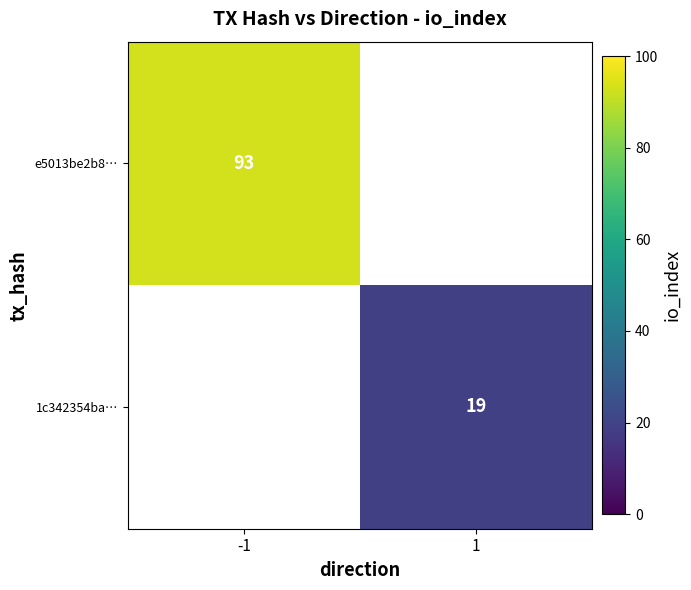

What is the minimum value shown in the chart?

19.0